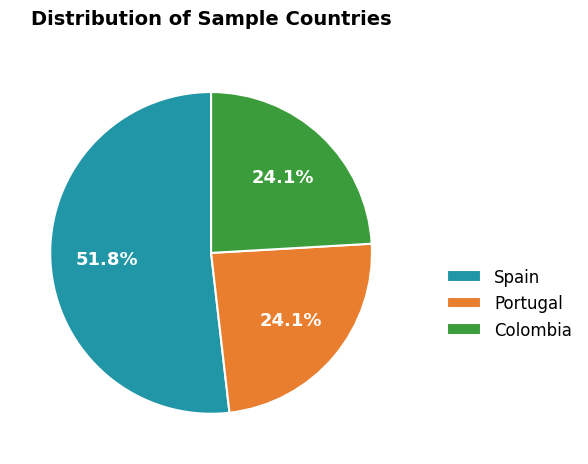

What is the majority slice?

Spain